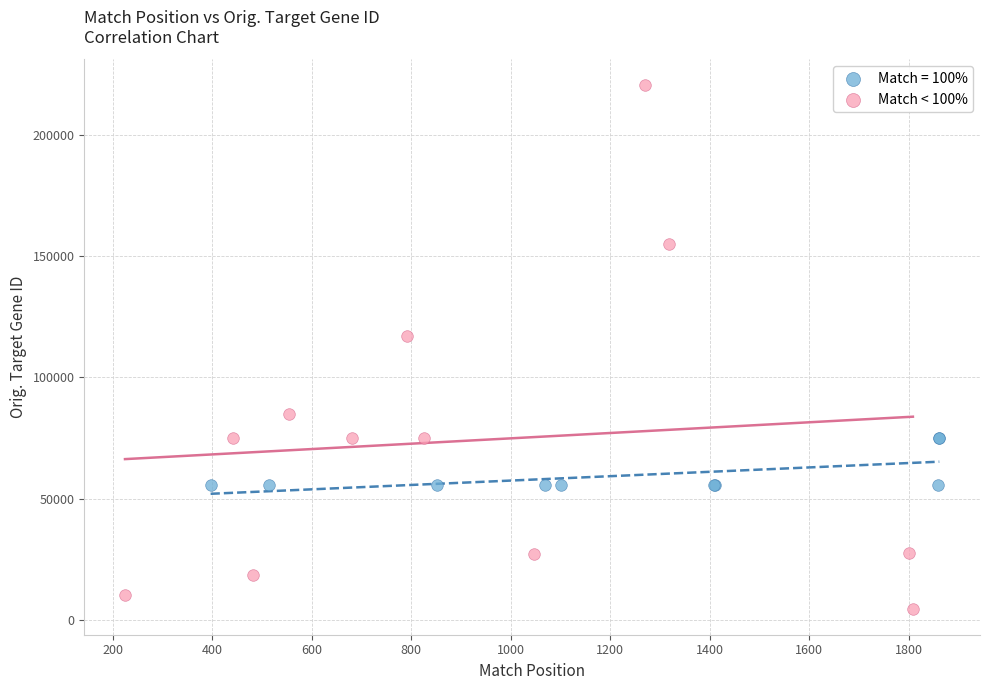

Which series contains the highest Y value?

Match < 100%